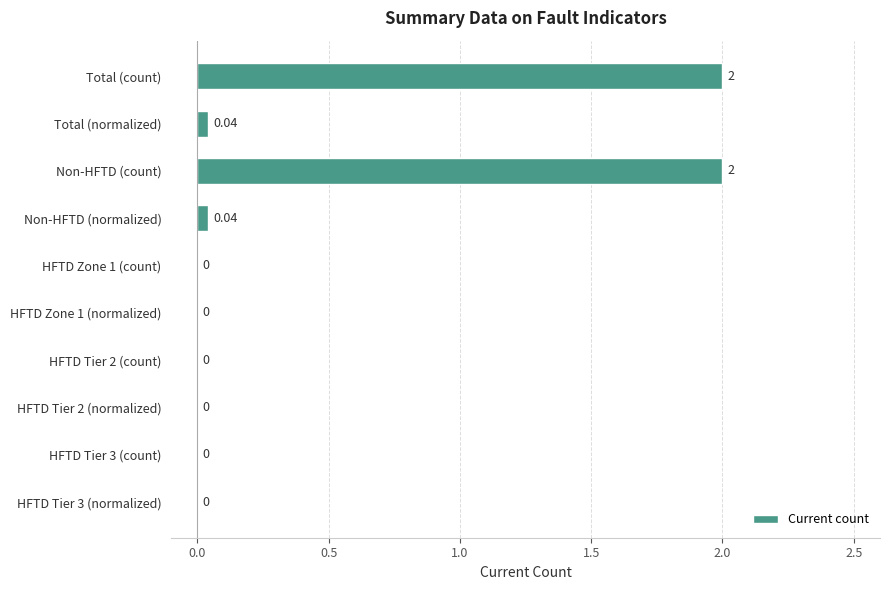

Count the number of categories in the chart.

10